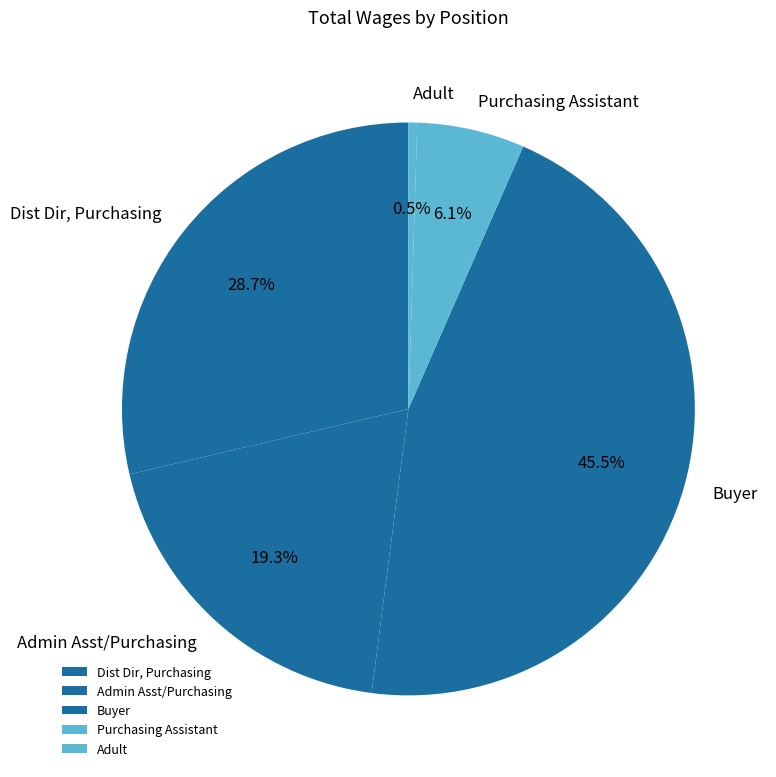

Is there a majority slice in this chart?

No